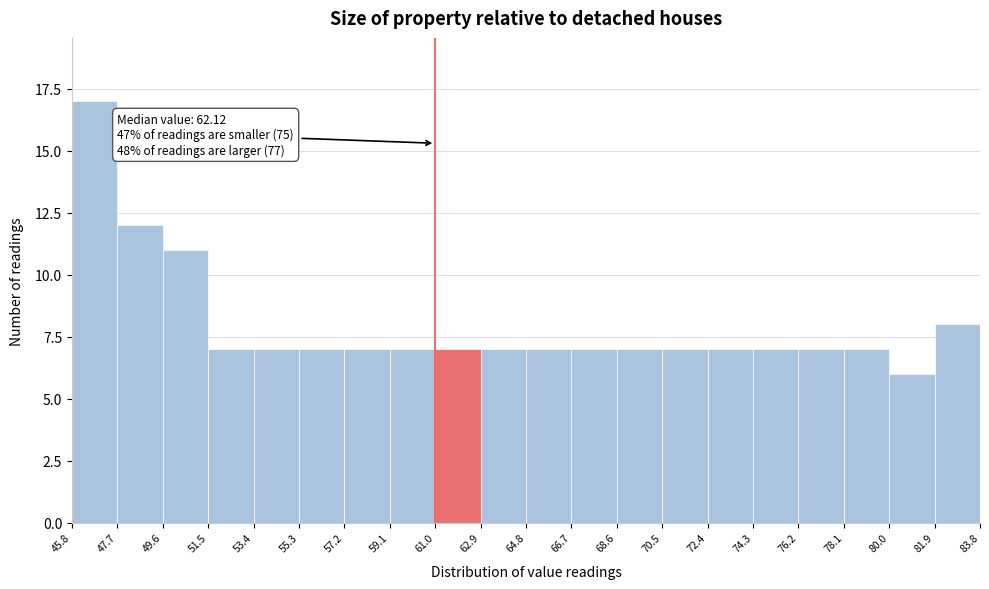

Which range on the x-axis has the tallest bar?

45.8 to 47.7